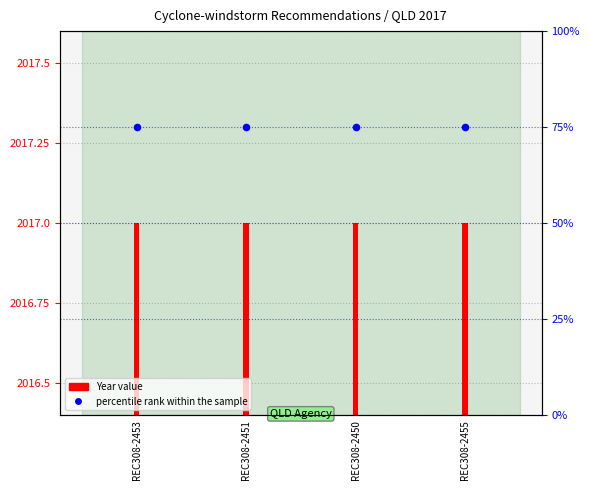

What are all the series names shown in the legend?

Year value, percentile rank within the sample